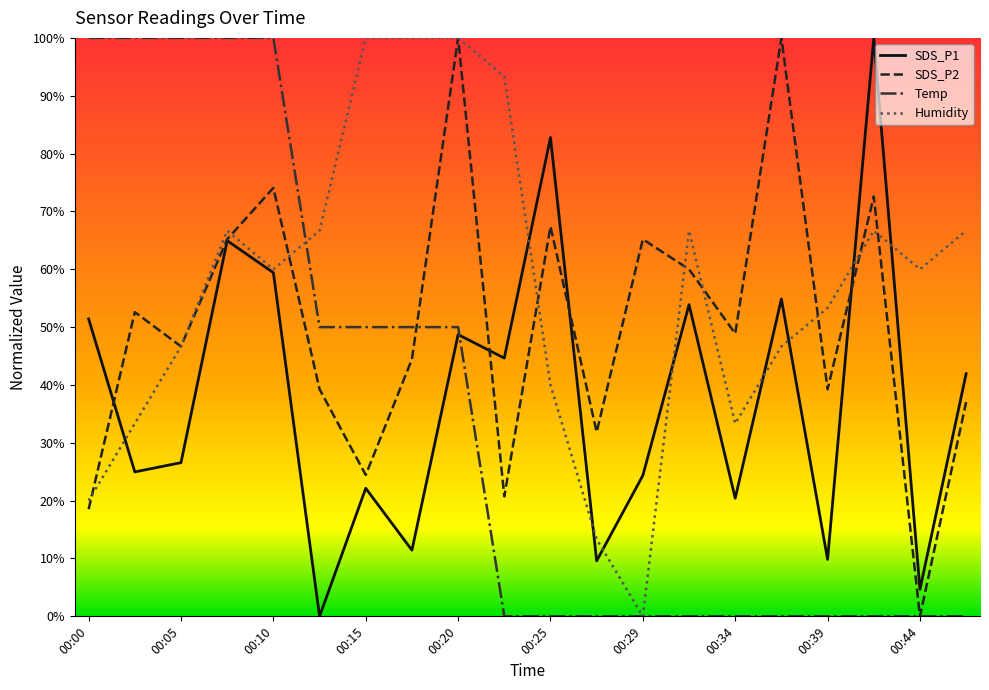

Which series ends up on top after the final intersection of Temp and SDS_P1?

SDS_P1